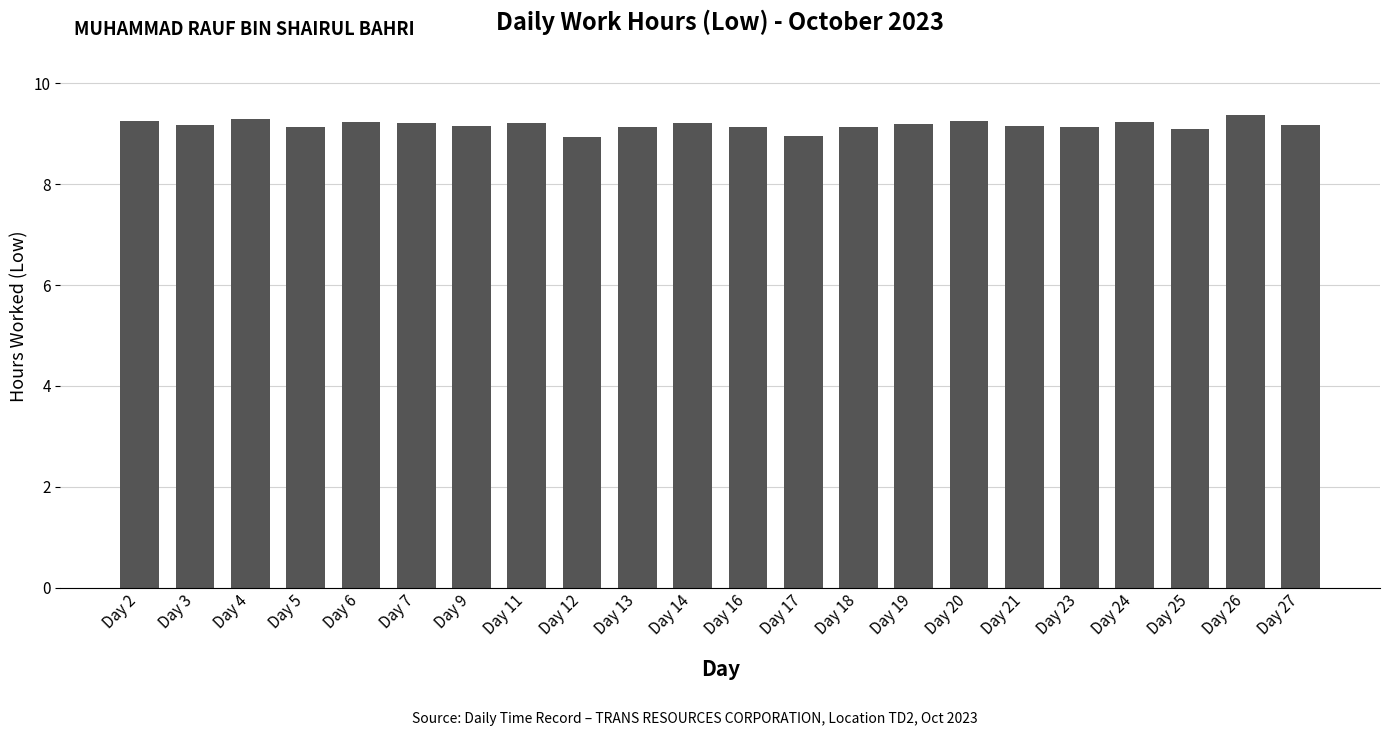

Approximately how many times larger is the value at Day 5 compared to Day 7?

1.0